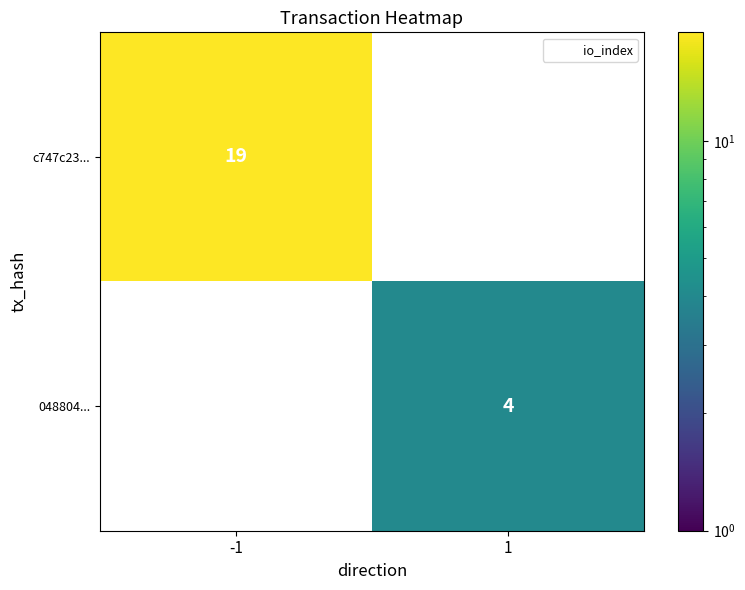

Count the number of data series in this chart.

2